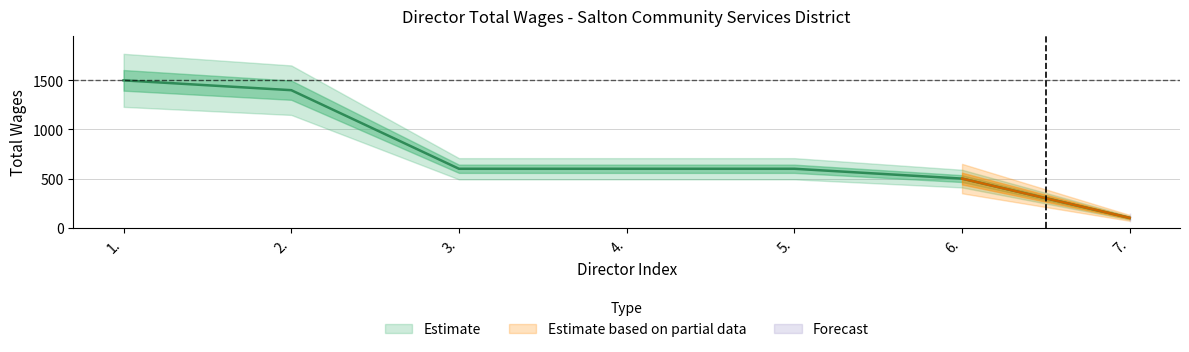

How many lines are shown in the chart?

1